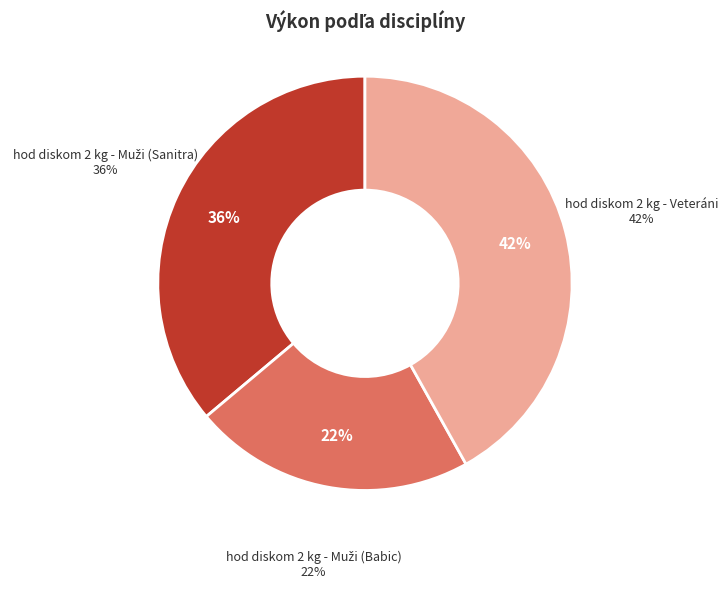

Rank the categories by value from highest to lowest.

hod diskom 2 kg - Veteráni, hod diskom 2 kg - Muži (Sanitra), hod diskom 2 kg - Muži (Babic)